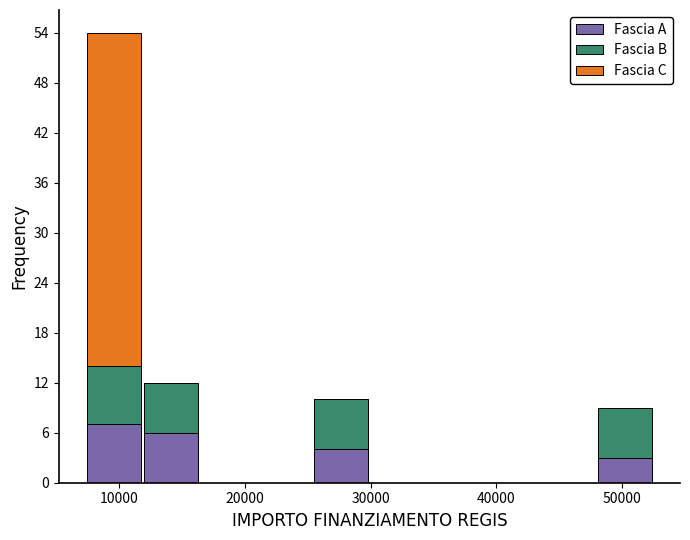

What is the total height of the stacked bar covering 12000 to 16000 on the x-axis? Neither the bar edges nor the heights are printed on the chart, so give them approximately, as read against the axes.

12